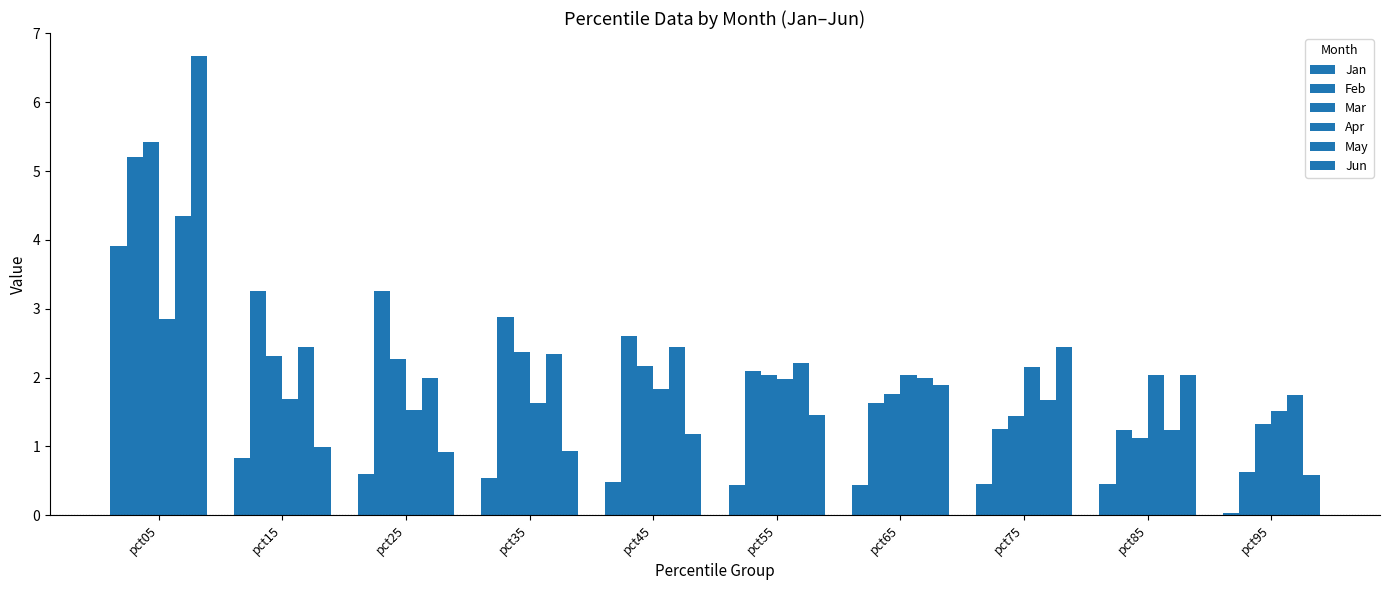

The value of Mar at pct45 is 3.5. True or false?

False